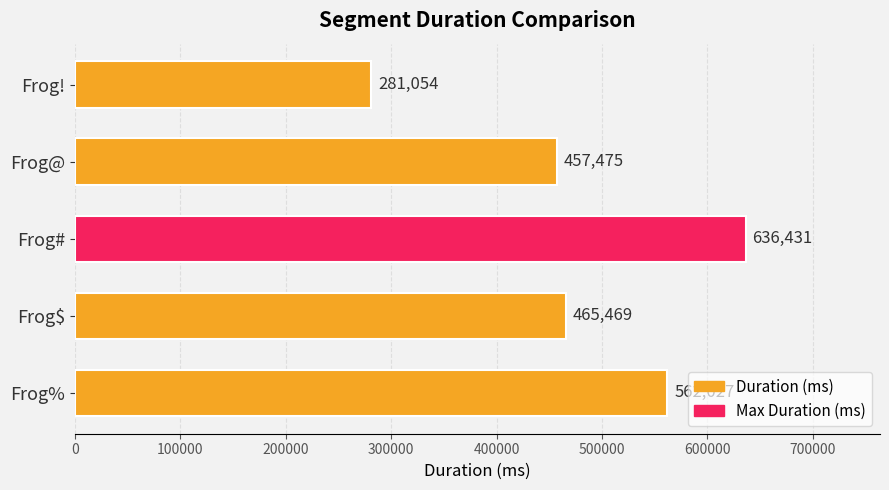

How many bars are there in total?

5